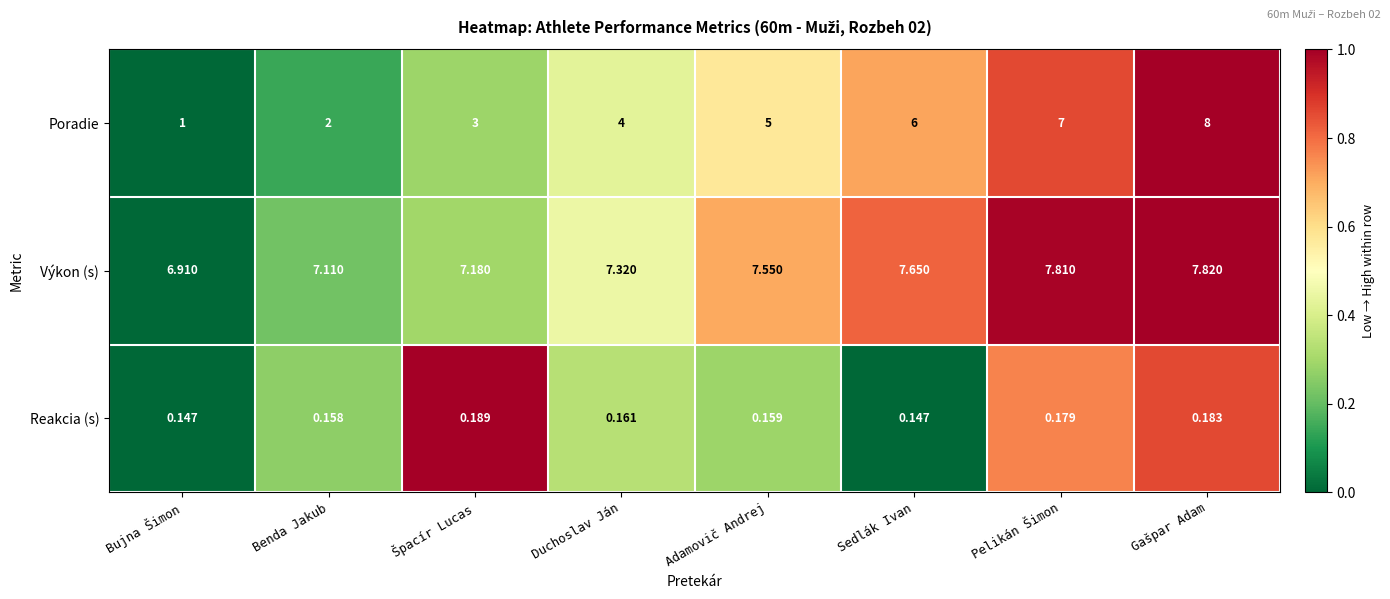

Between Bujna Šimon and Adamovič Andrej, which series saw the biggest shift?

Poradie